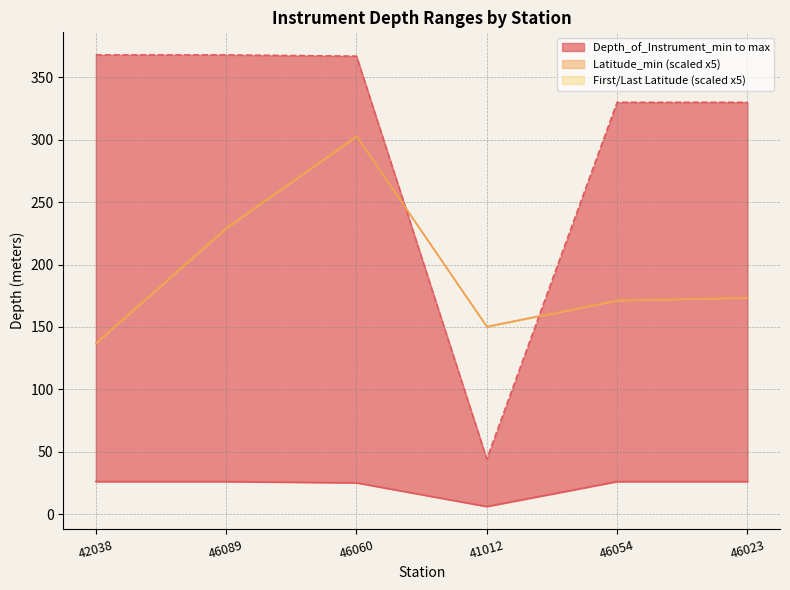

The Depth_of_Instrument_min series shows 25.0 at 46060. True or false?

True